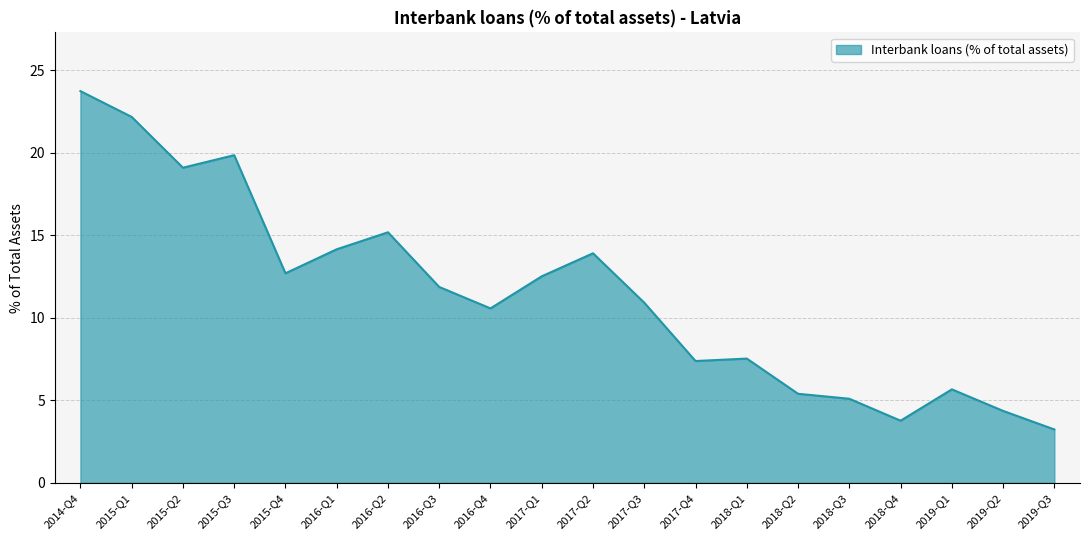

What is the minimum value shown in the chart?

3.2